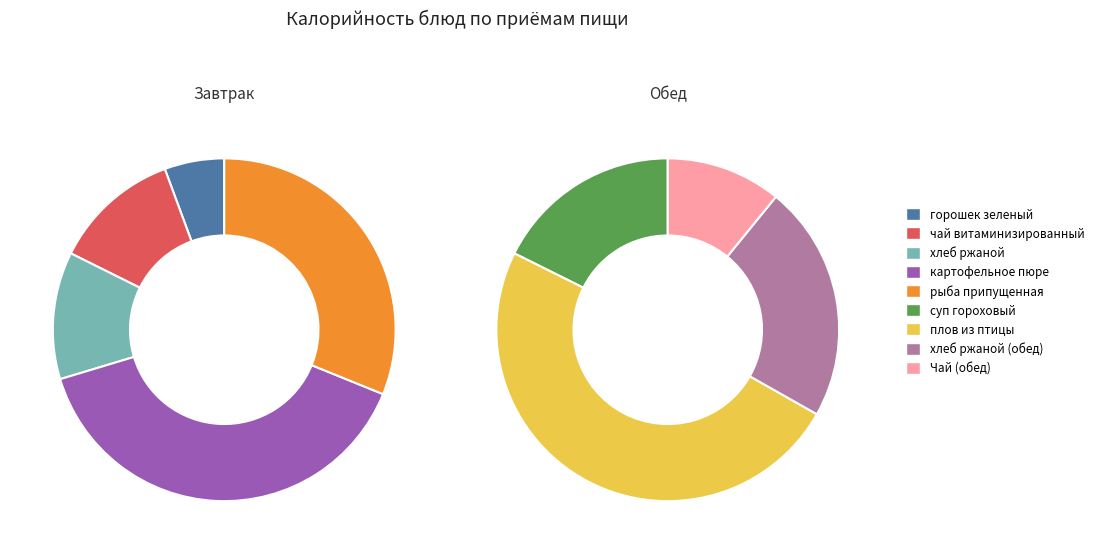

Does плов из птицы represent more than half of the total?

No